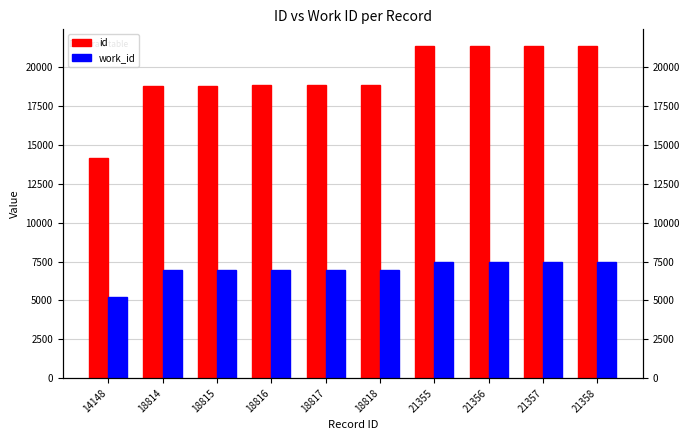

How many bars are there in total?

20